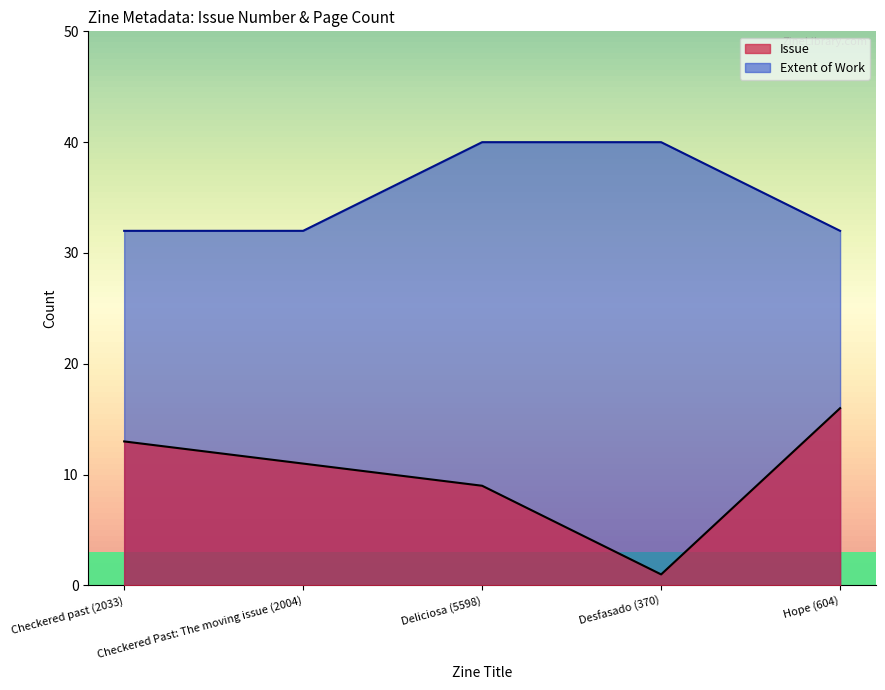

True or false: Issue has a value of 16 at Hope (604).

True